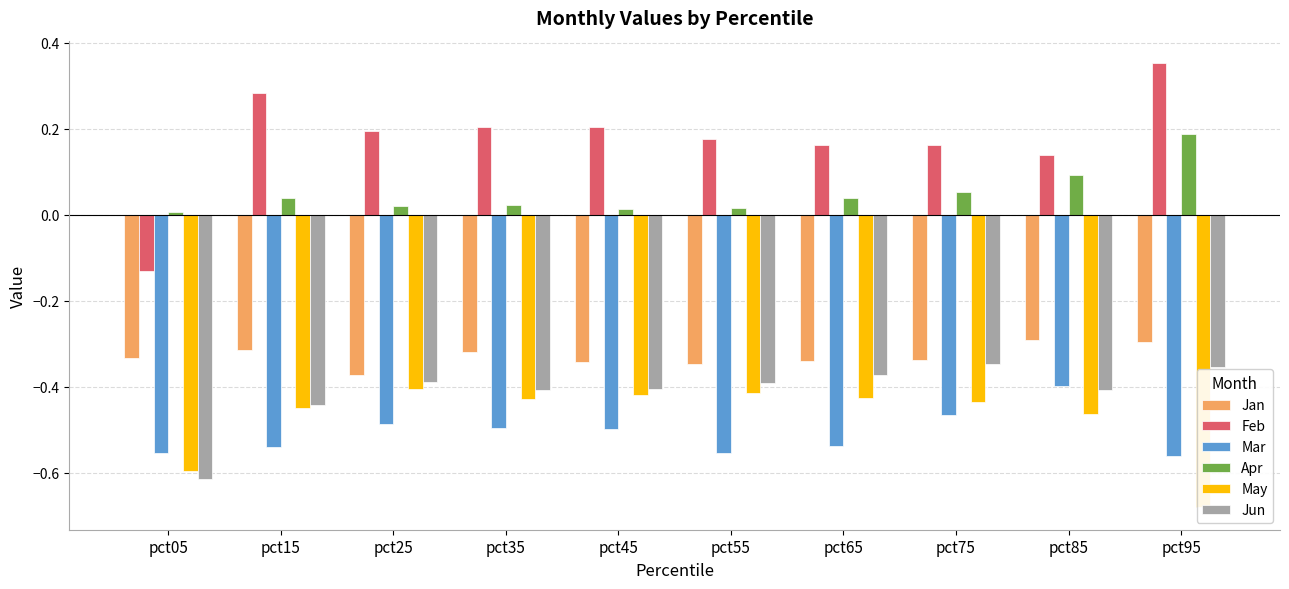

Which series has the largest total across all categories?

Feb